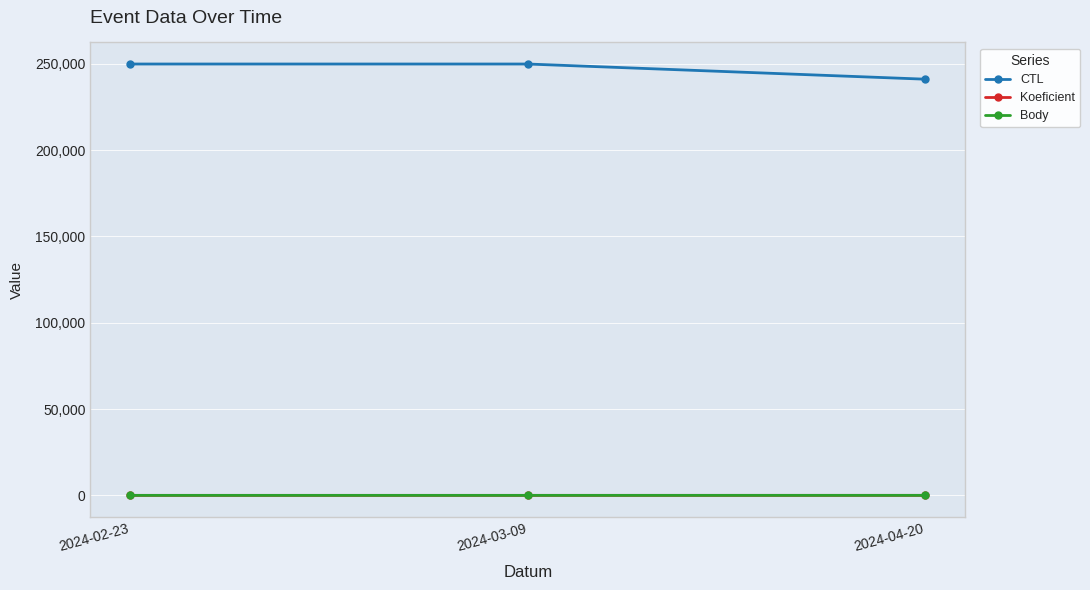

Does the chart display data point markers on the line(s)?

Yes